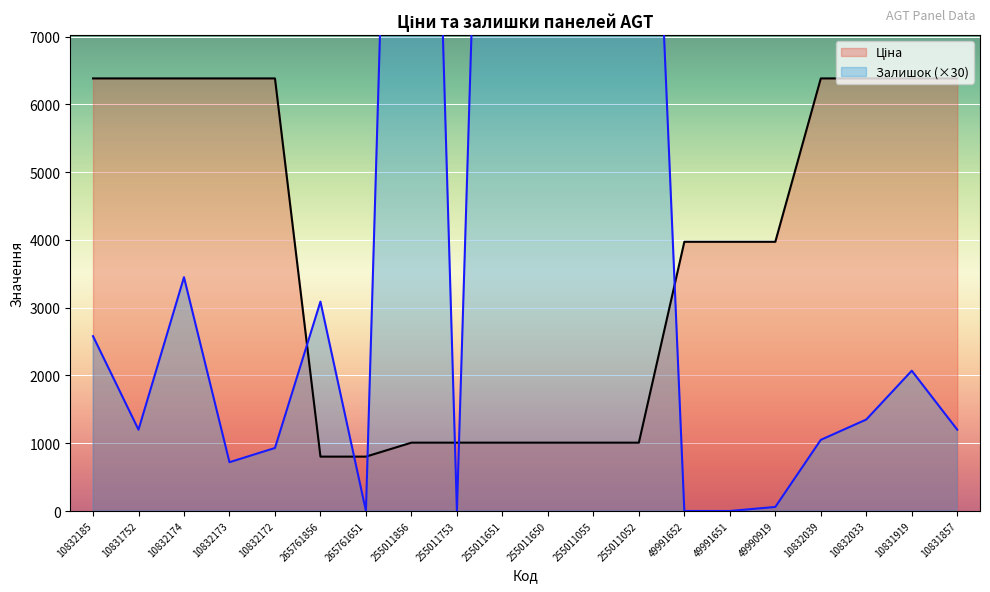

How many lines are shown in the chart?

2